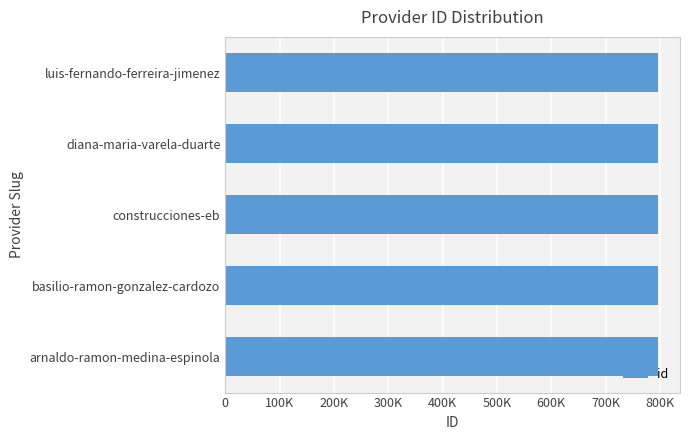

What is the average value?

797050